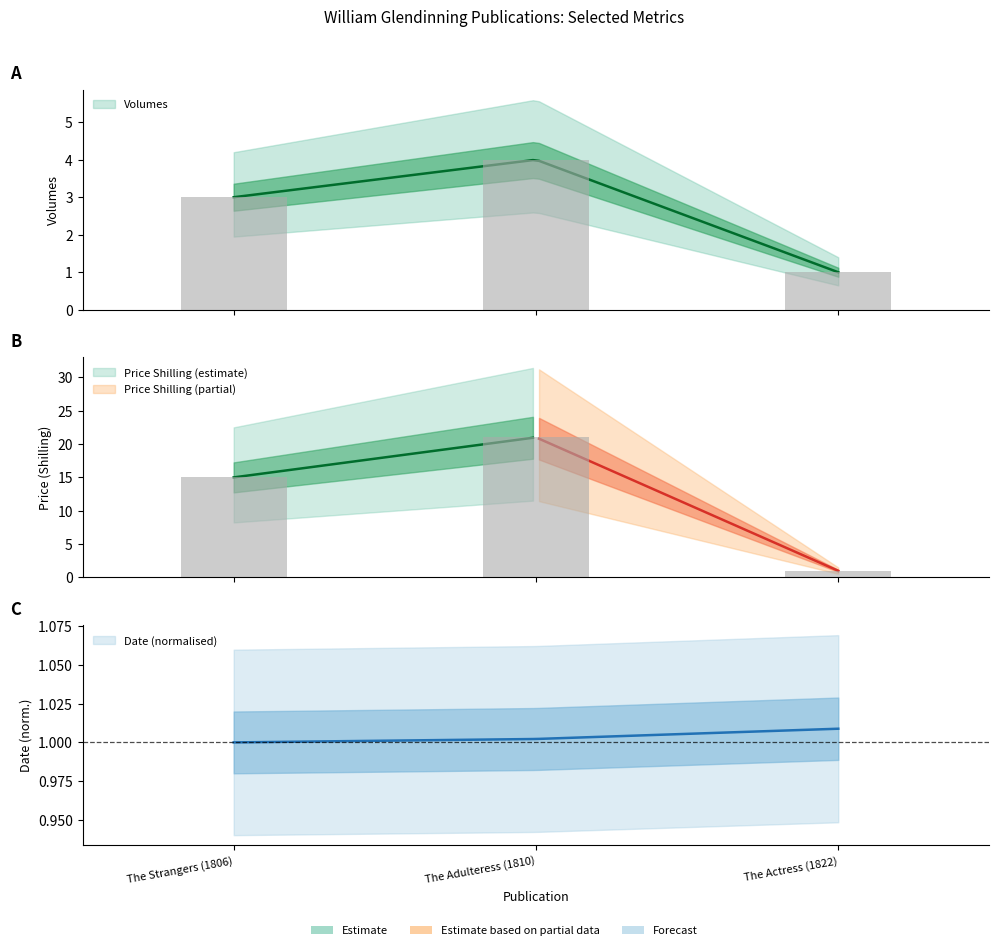

List the labels in order of Price Shilling value, smallest first.

The Actress (1822), The Strangers (1806), The Adulteress (1810)